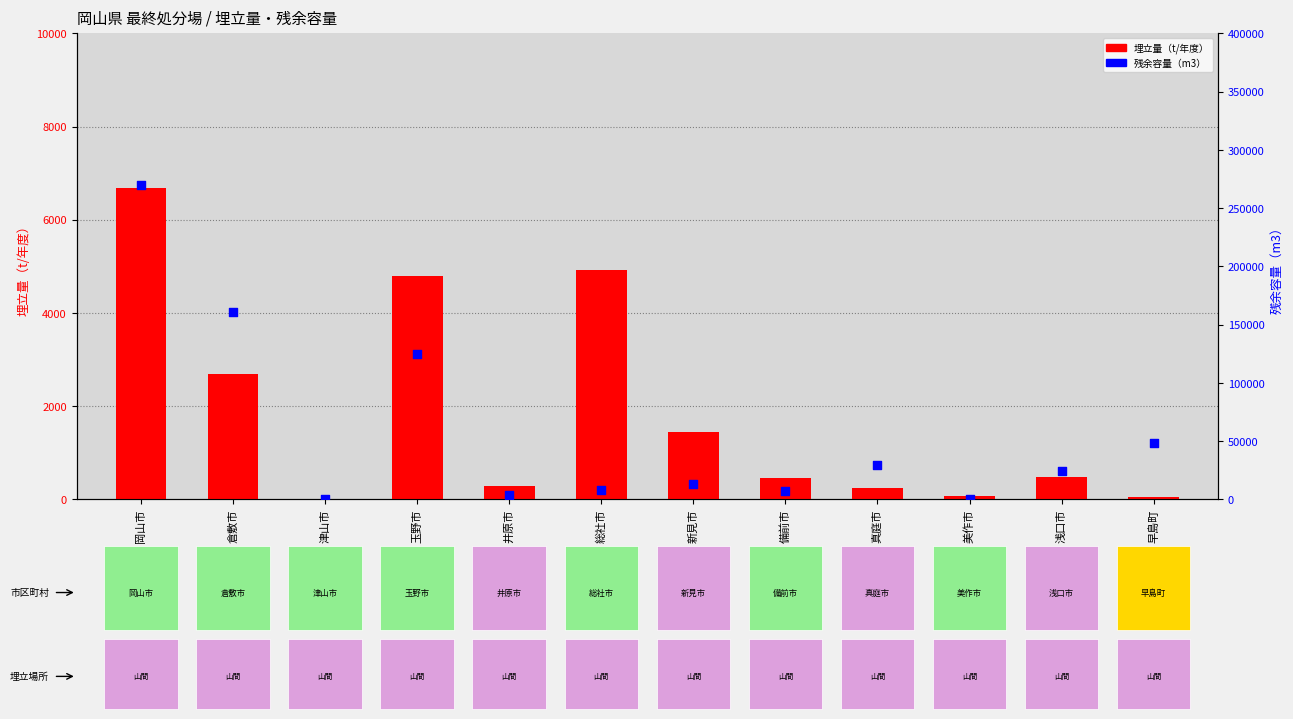

At which category is the sum across all series the highest?

岡山市